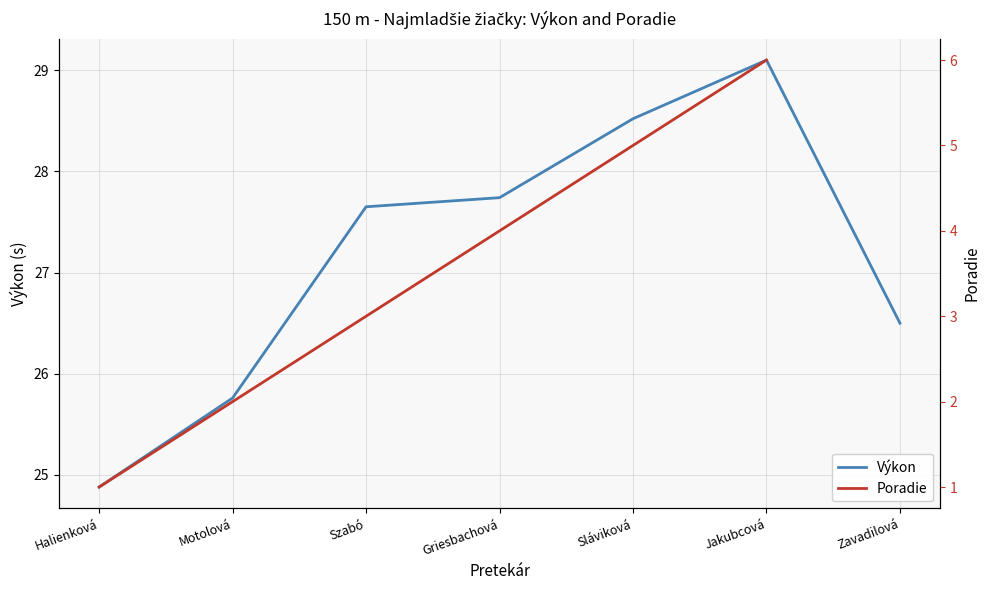

Which series has the largest total across all categories?

Výkon